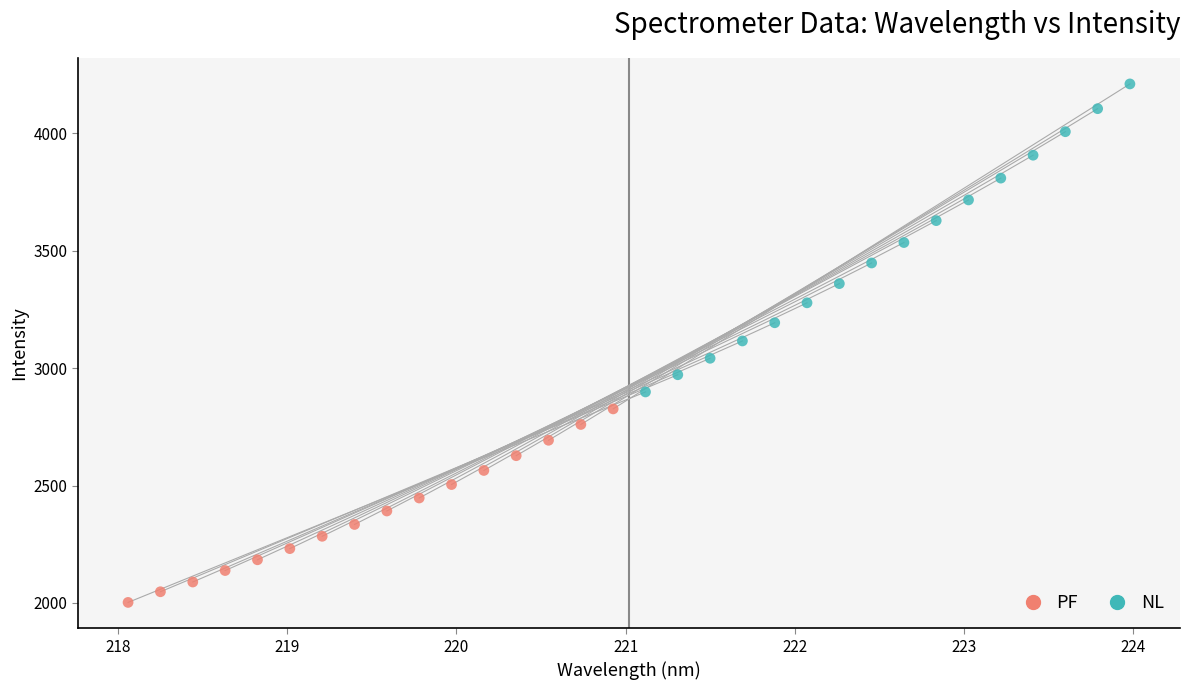

Which series reaches the minimum Y coordinate?

PF